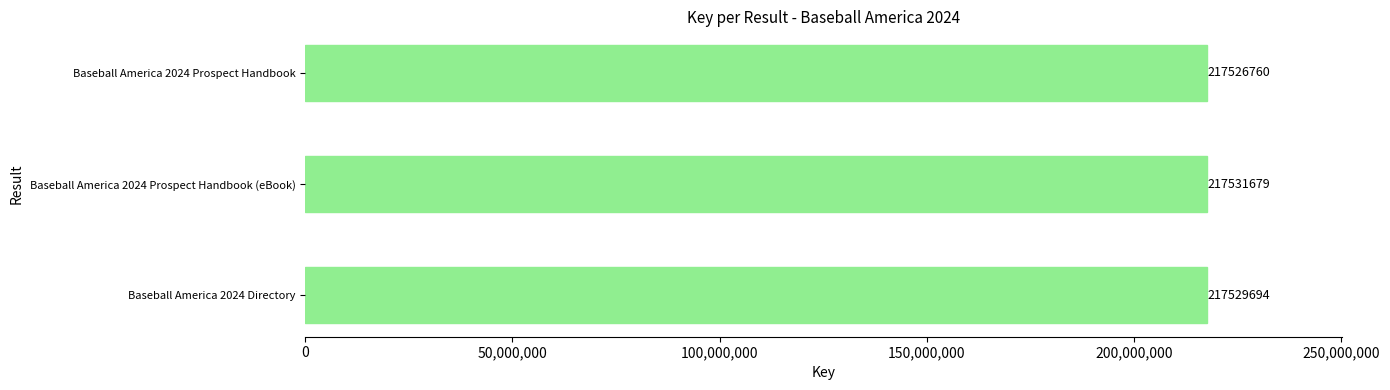

What is the smallest value displayed?

217526760